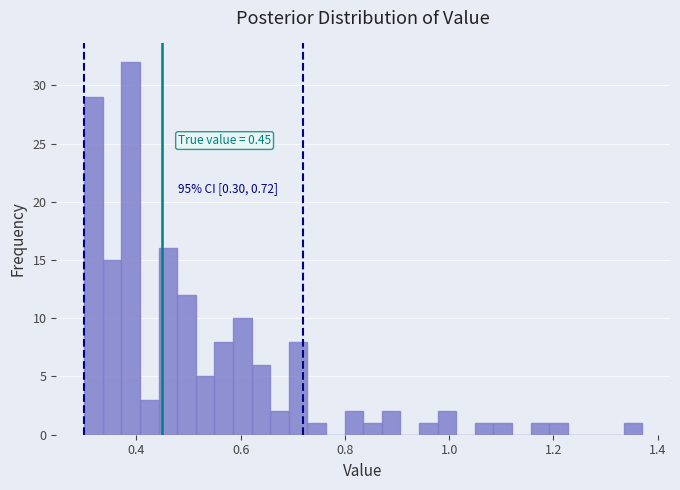

Read against the x-axis, roughly where is the centre of the tallest bar?

0.38